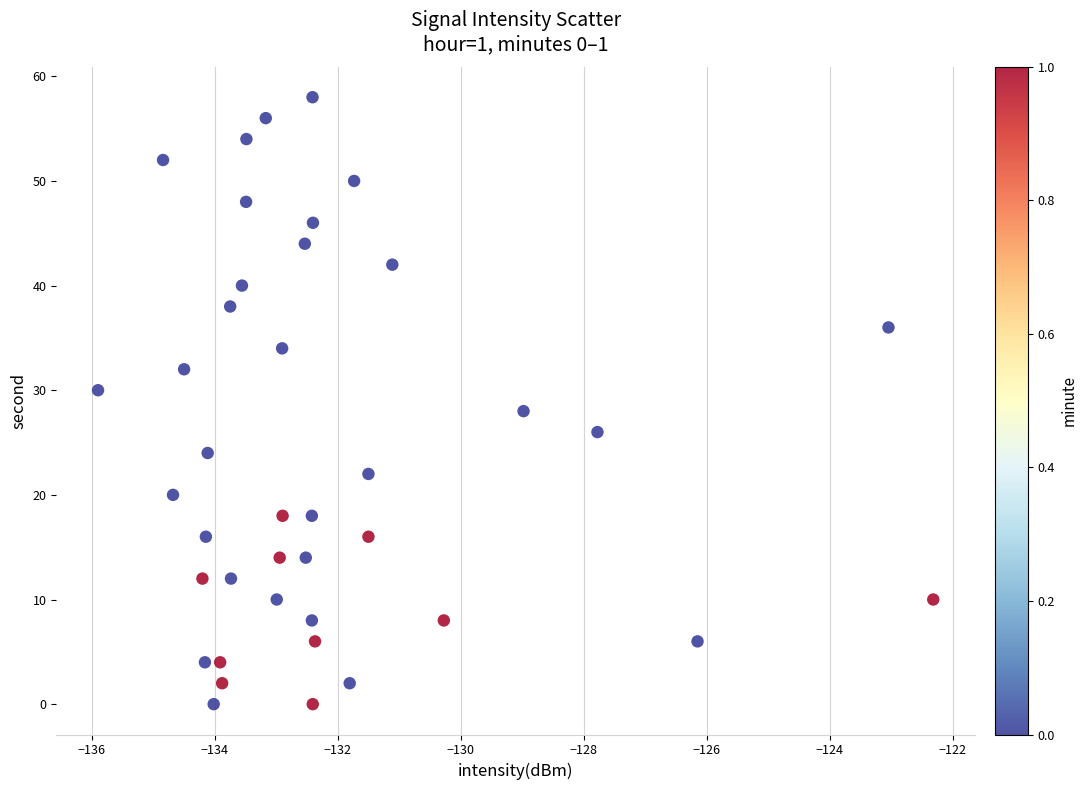

What is the range of Y values (max minus min)?

58